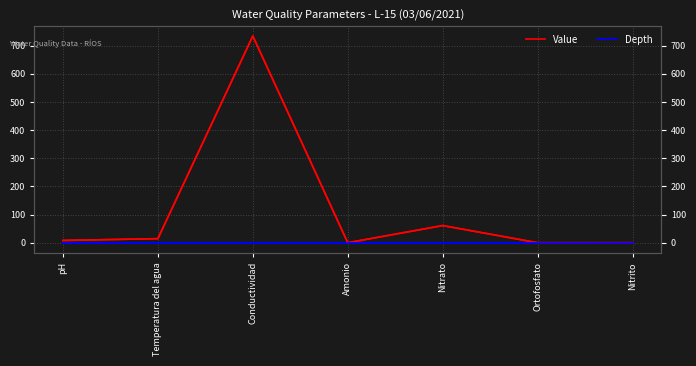

What is the label of the 3rd point from the left?

Conductividad